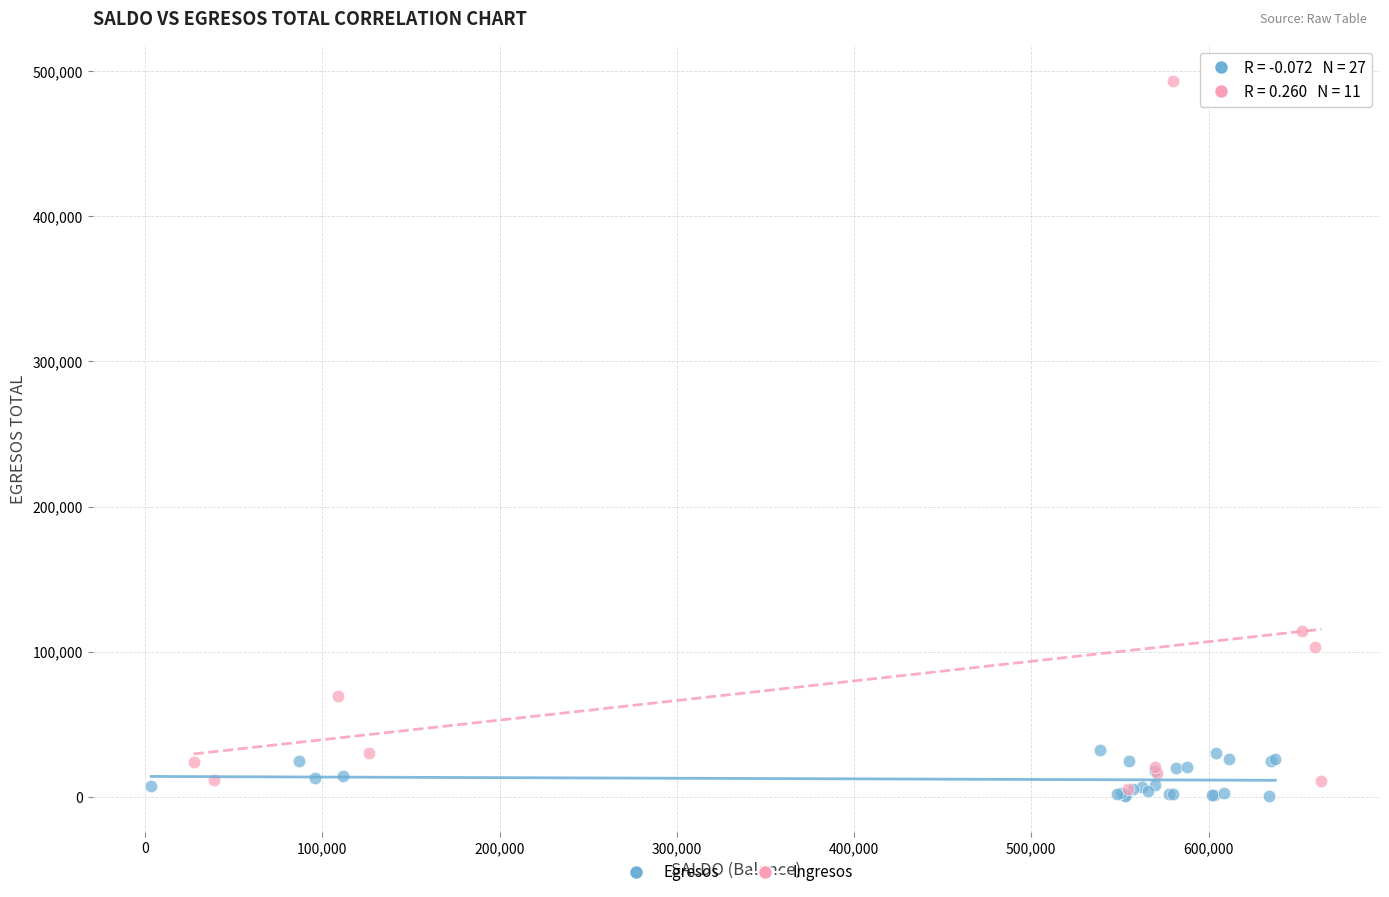

Which series has the largest Y range (max minus min)?

Ingresos